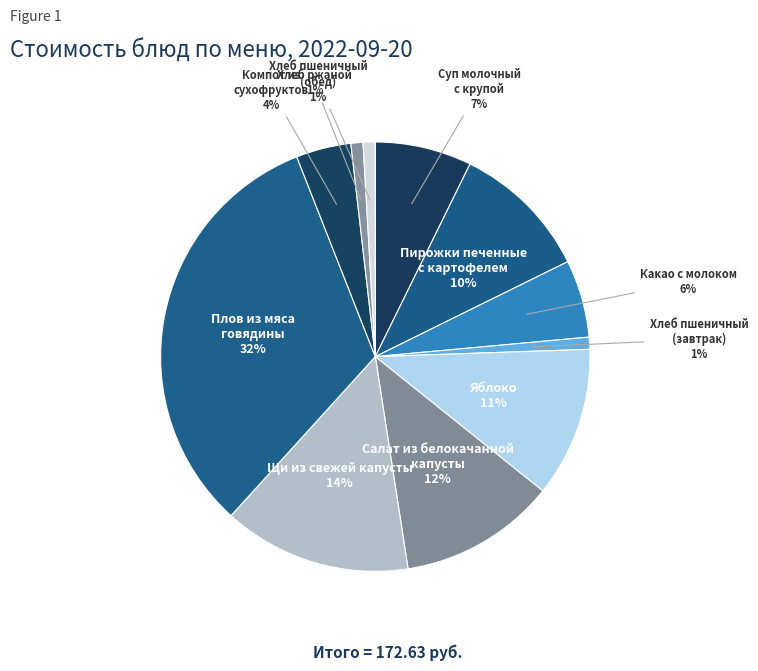

How many slices are in this pie chart?

11